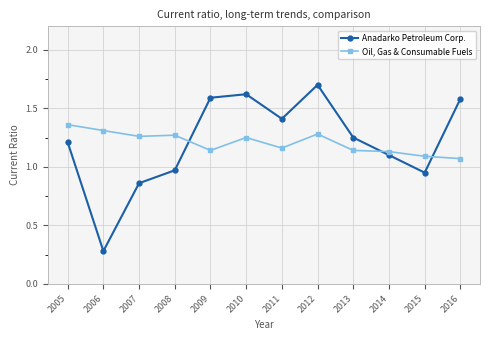

What is the maximum value shown in the chart?

1.7